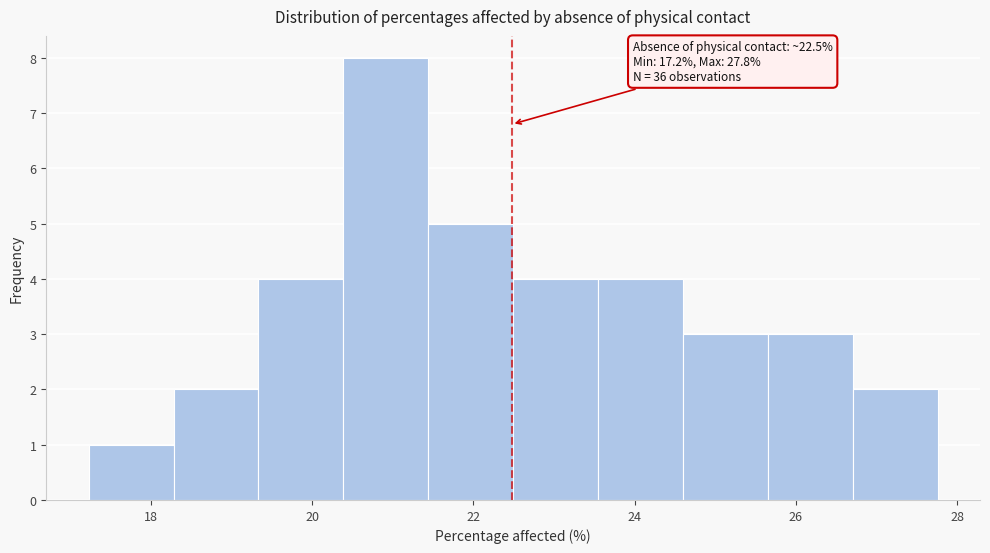

Over which range of the x-axis is the bar tallest?

20.4 to 21.4